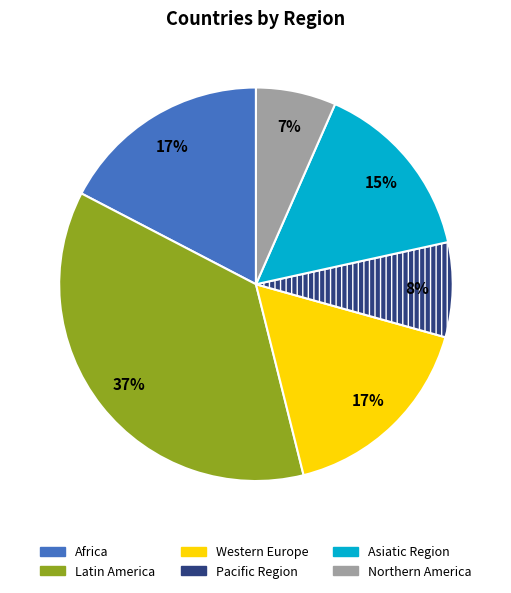

To the nearest percent, what is the difference between the largest and smallest slice percentages?

30%